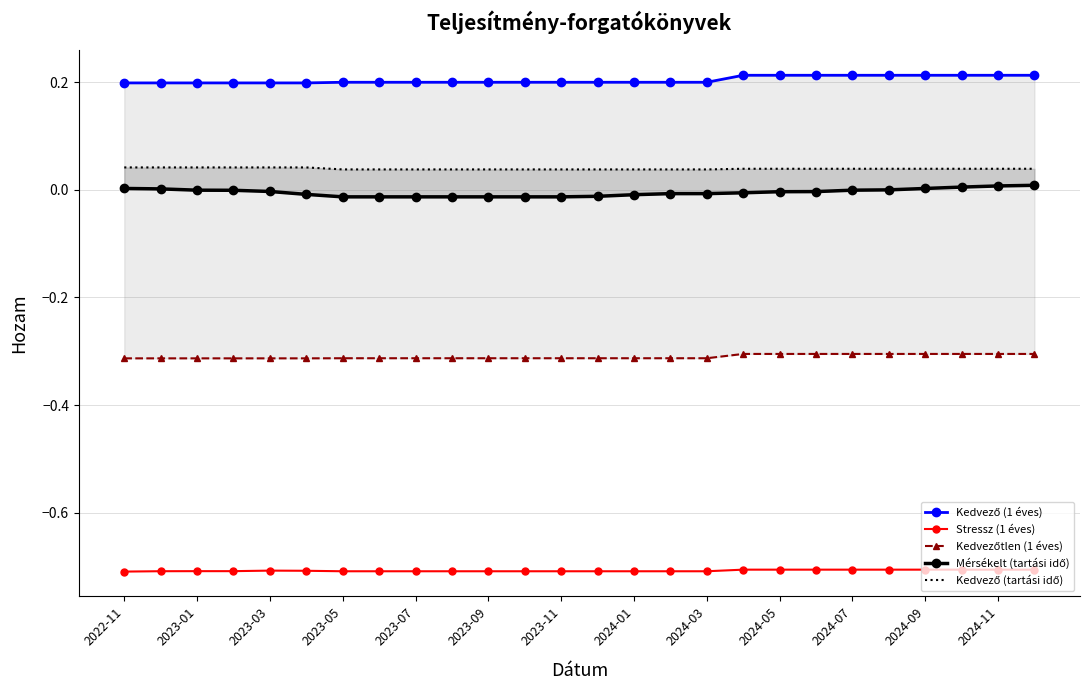

What is the lowest value of the Stressz (1 éves) series?

-0.7